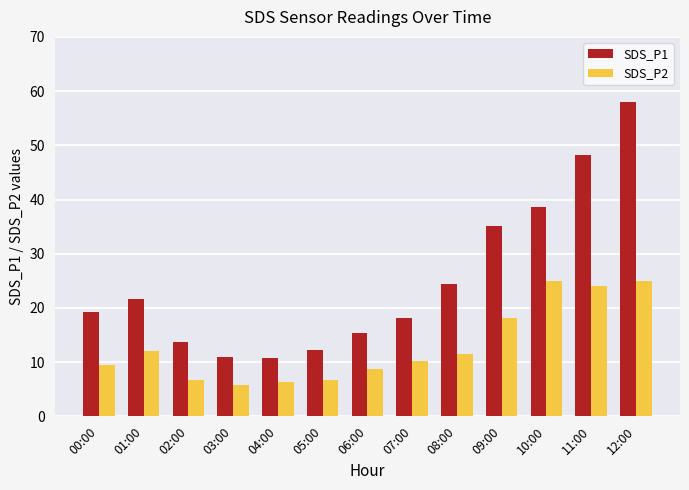

Between 03:00 and 10:00, which series saw the biggest shift?

SDS_P1